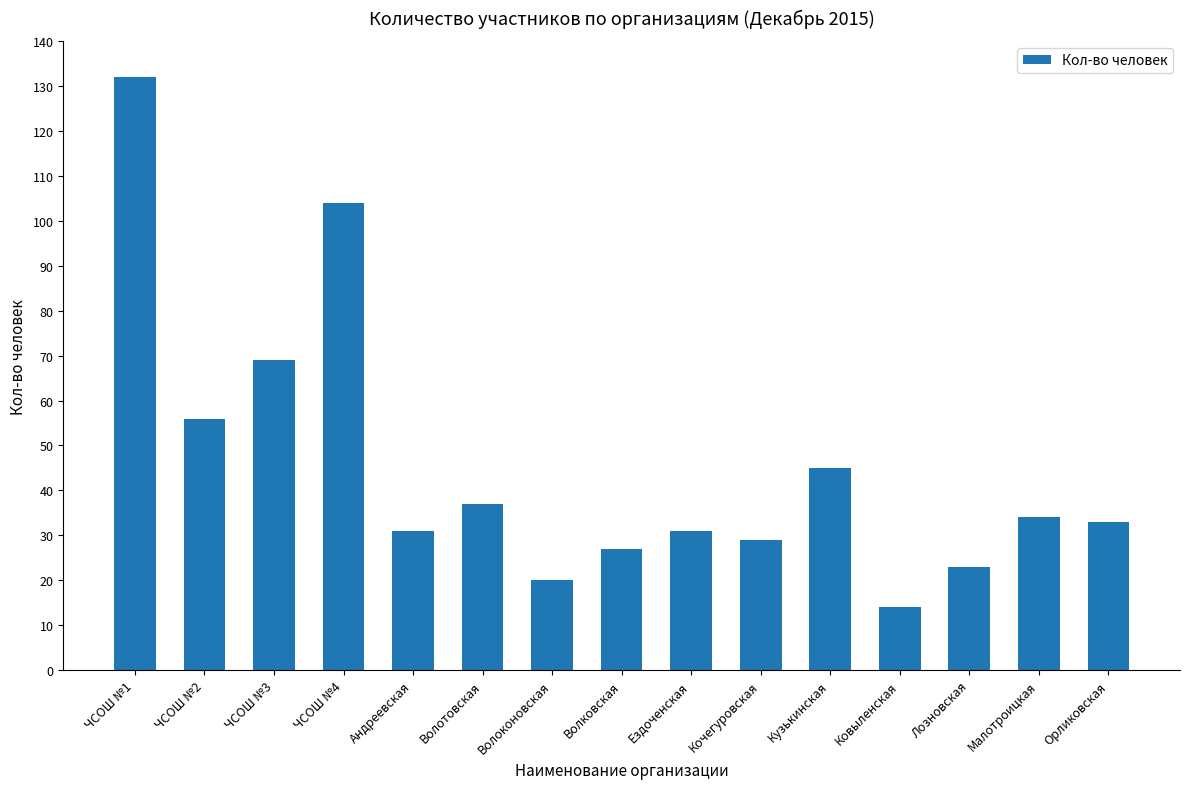

Which has a higher value, Кузькинская or Волотовская?

Кузькинская